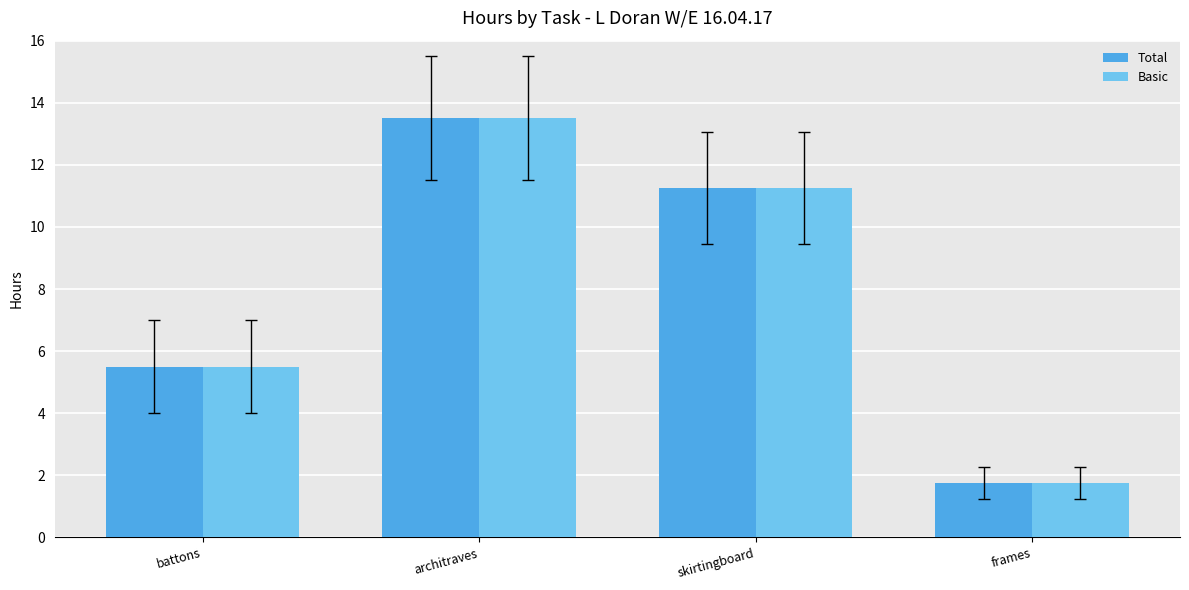

At which label is Basic closest to 7?

battons